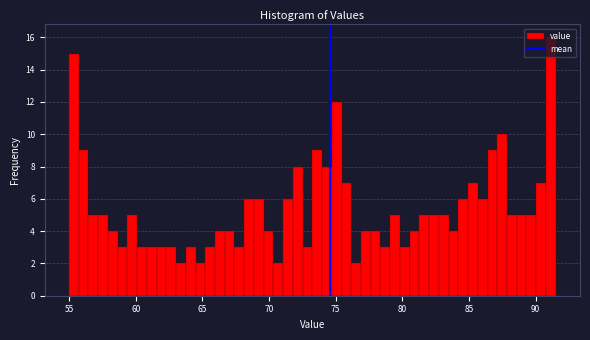

Read against the x-axis, roughly where is the centre of the tallest bar?

91.0